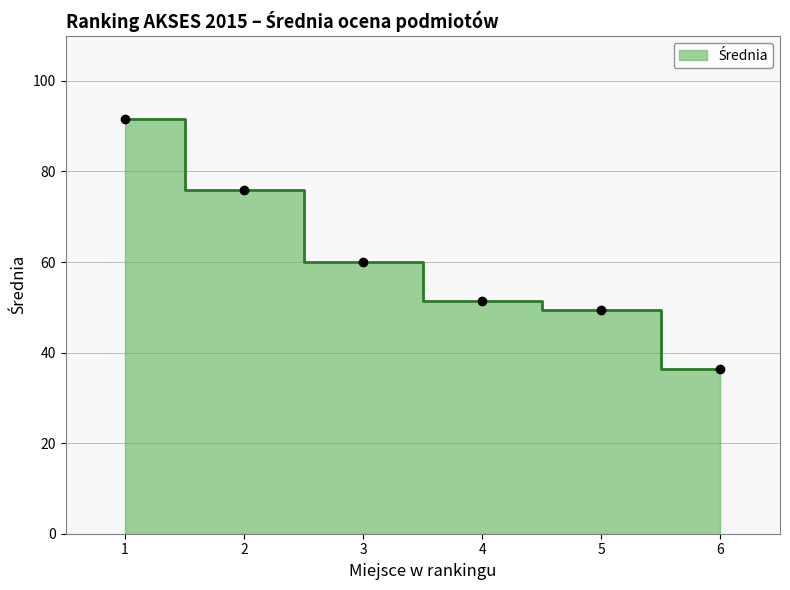

At which label is the value closest to 63?

3